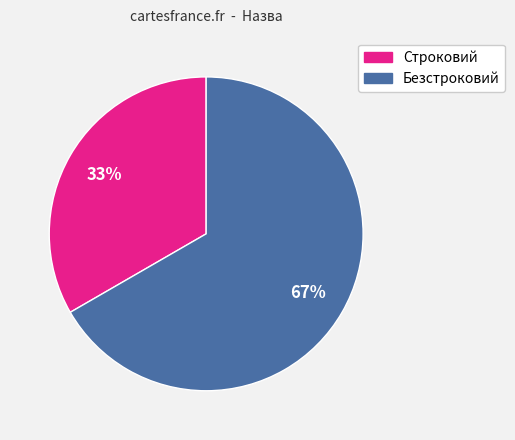

To the nearest percent, what percentage of the pie is Строковий?

33%